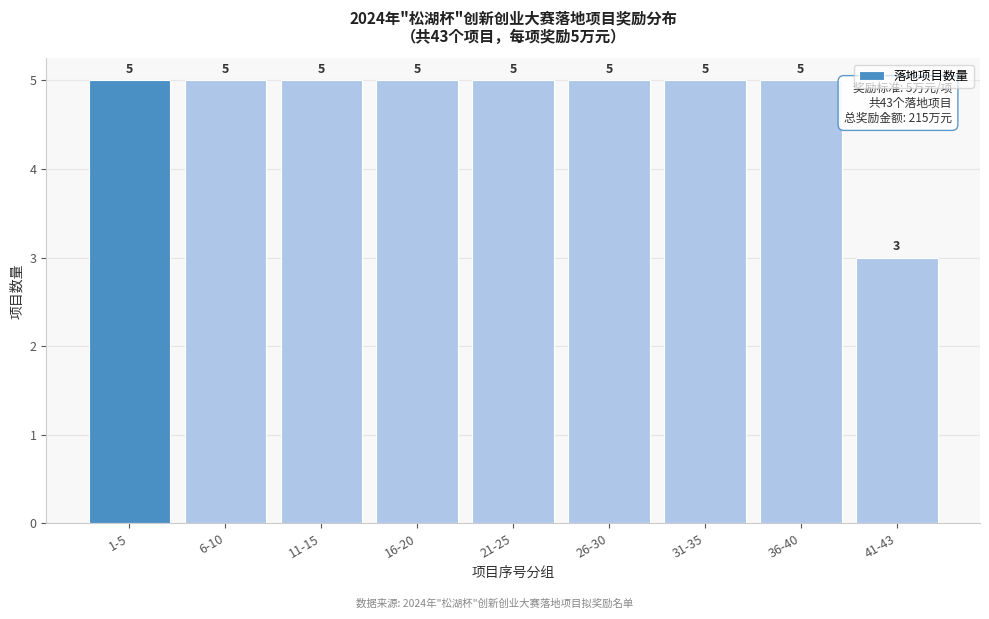

Reading left to right, list all the values displayed in this chart.

5	5	5	5	5	5	5	5	3